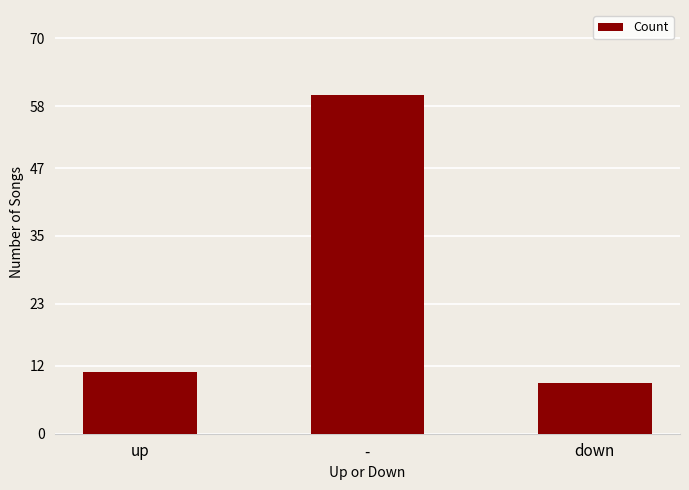

At which label is the value closest to 34?

up